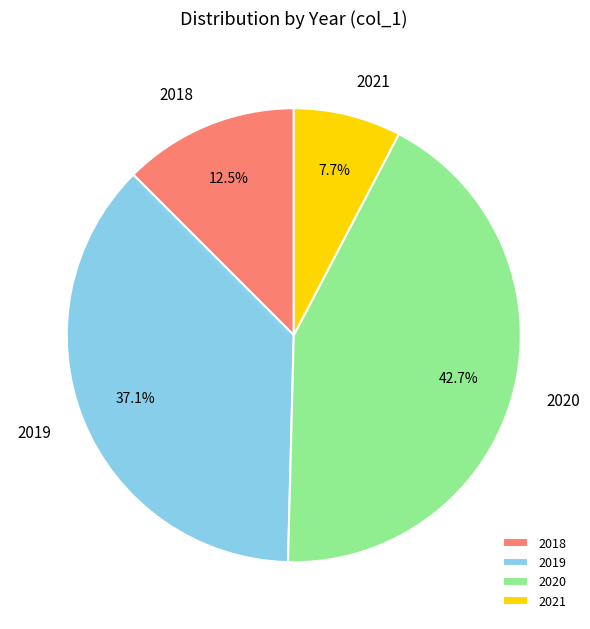

To the nearest percent, what is the combined percentage of 2019 and 2018?

50%